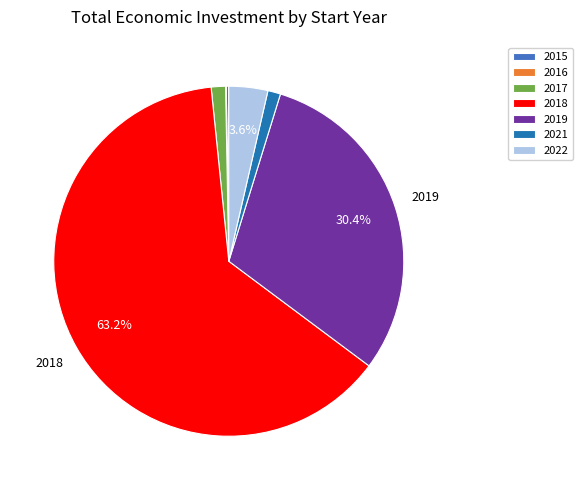

Is there any slice that represents more than half of the pie?

Yes